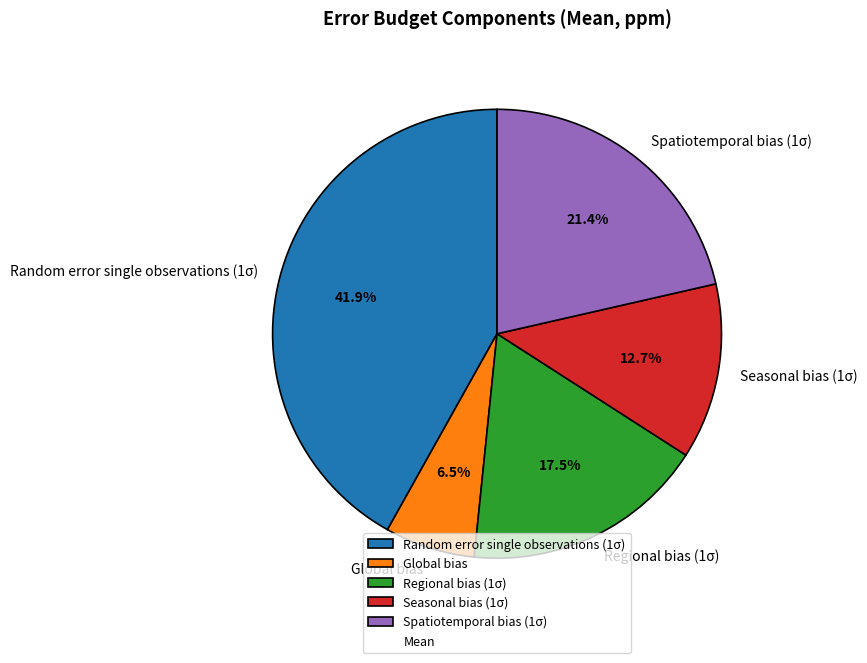

Is it true that Global bias is 14% of the pie?

False